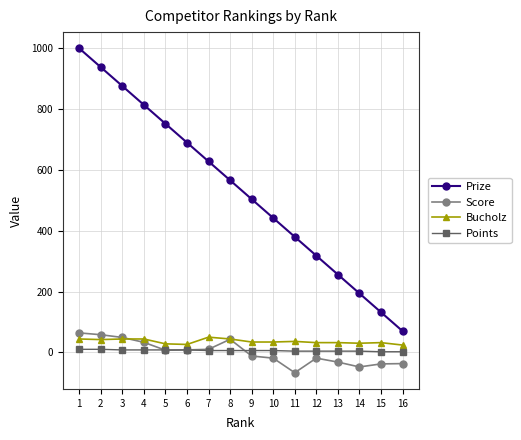

Rank the categories by Prize value from lowest to highest.

16, 15, 14, 13, 12, 11, 10, 9, 8, 7, 6, 5, 4, 3, 2, 1